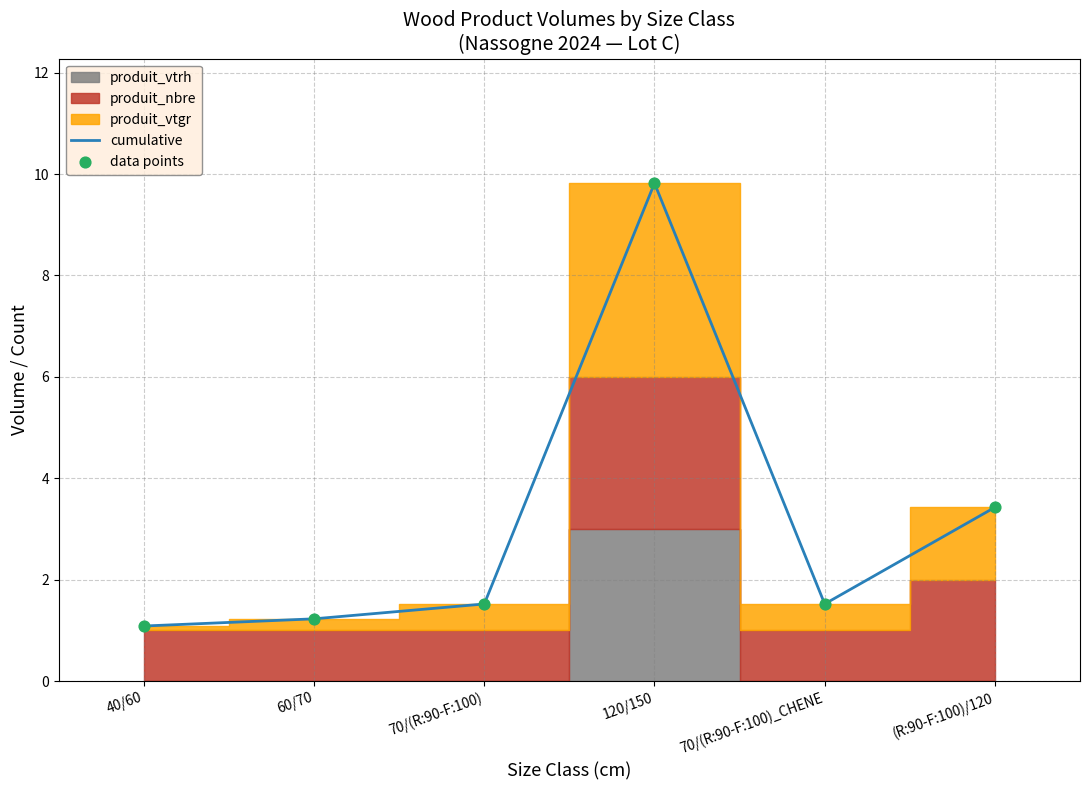

Which series has the largest total across all categories?

cumulative